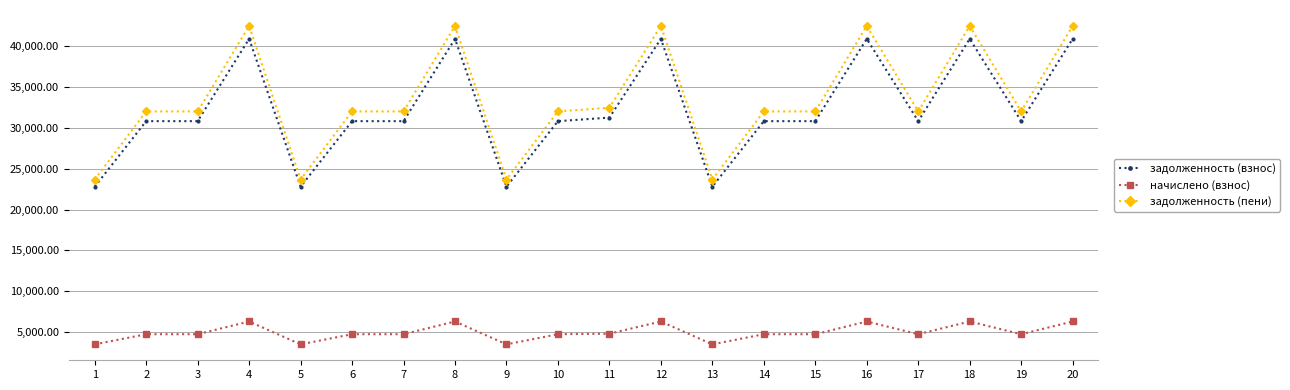

How many lines are shown in the chart?

3